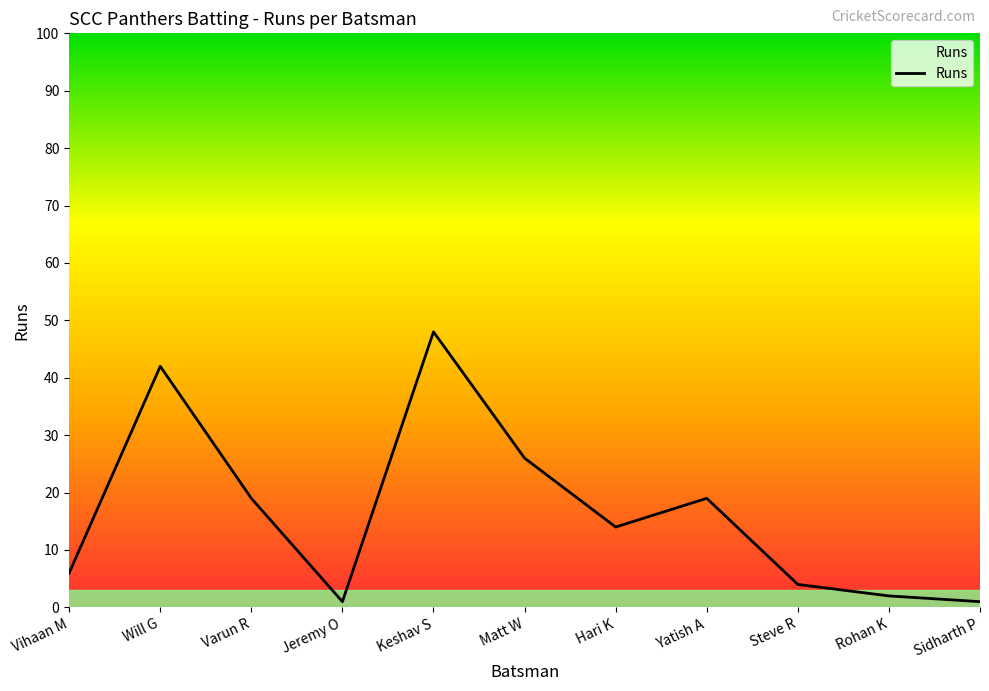

Which label corresponds to the largest value in the chart?

Keshav S